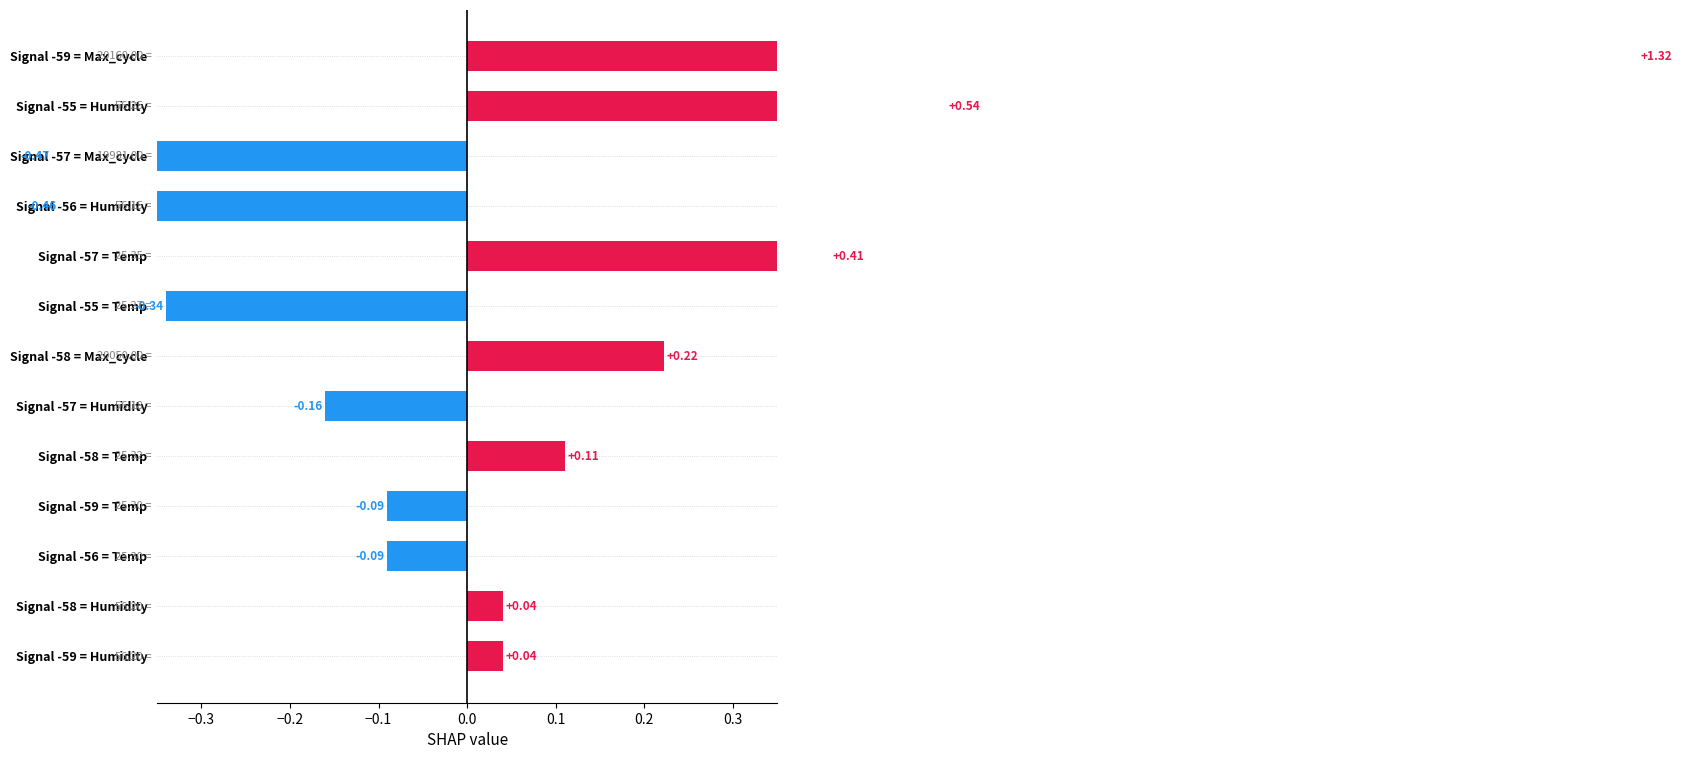

How many bars are there in total?

13